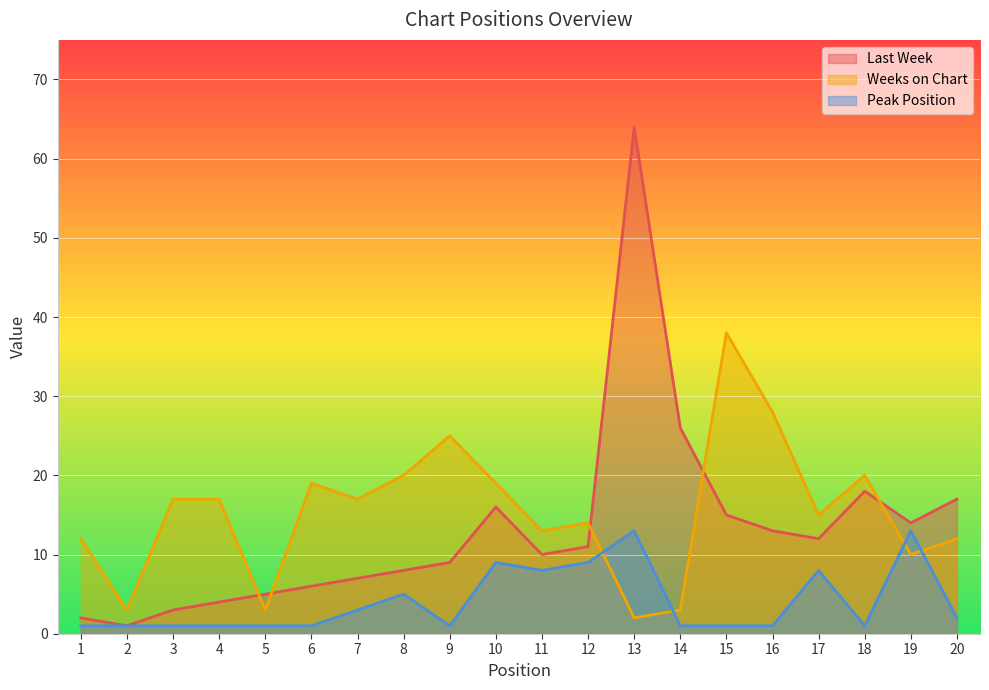

What is the difference between the Peak Position values at 14 and 7?

2